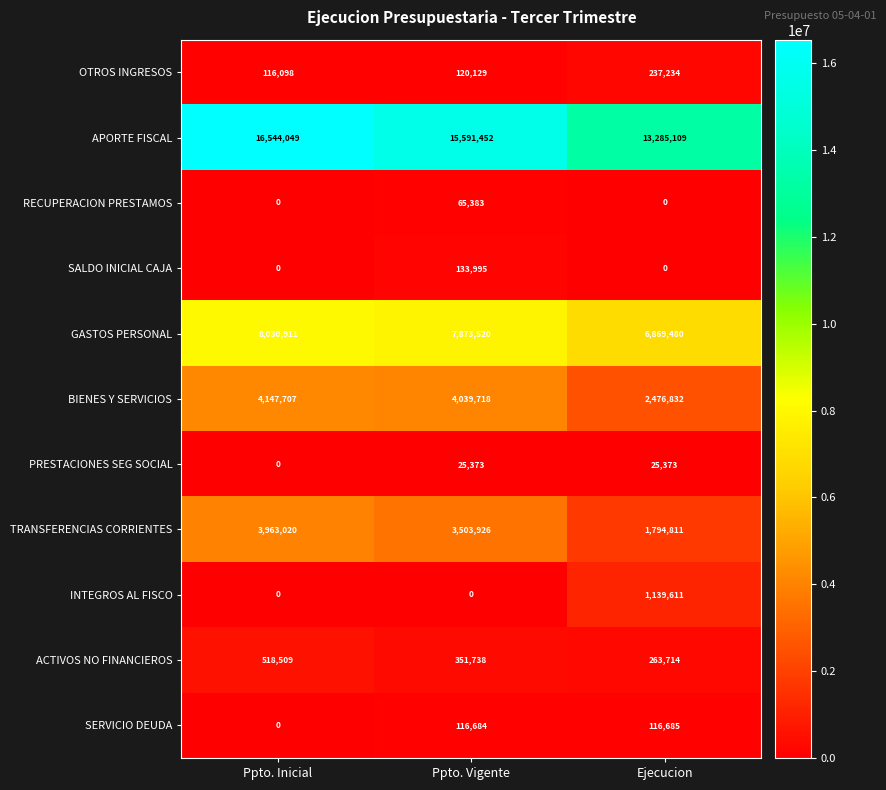

How many INTEGROS AL FISCO values are between 0 and 1139611?

3